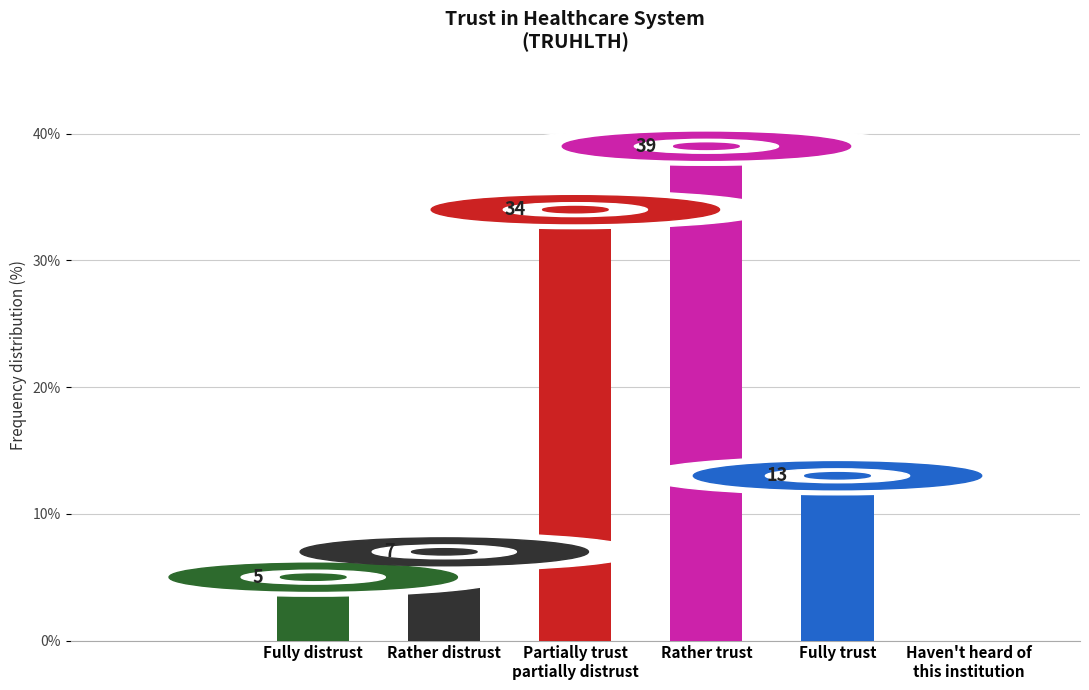

Which label corresponds to the largest value in the chart?

Rather trust